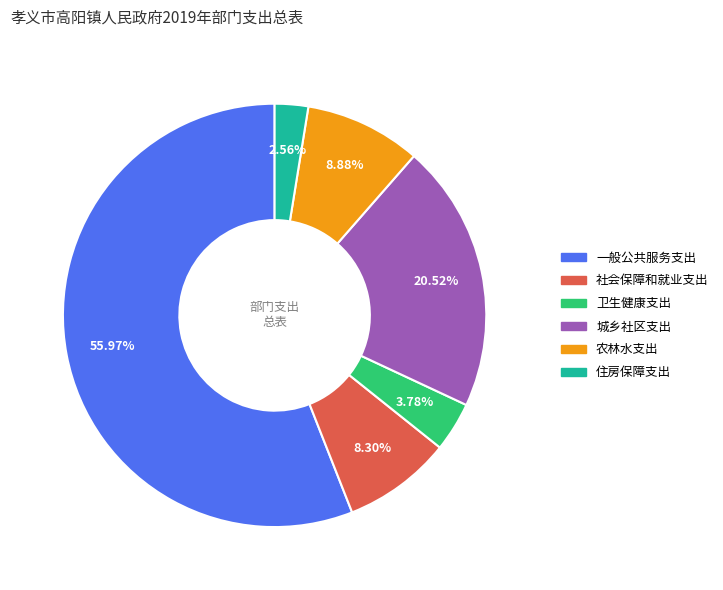

Between 城乡社区支出 and 卫生健康支出, which is larger?

城乡社区支出